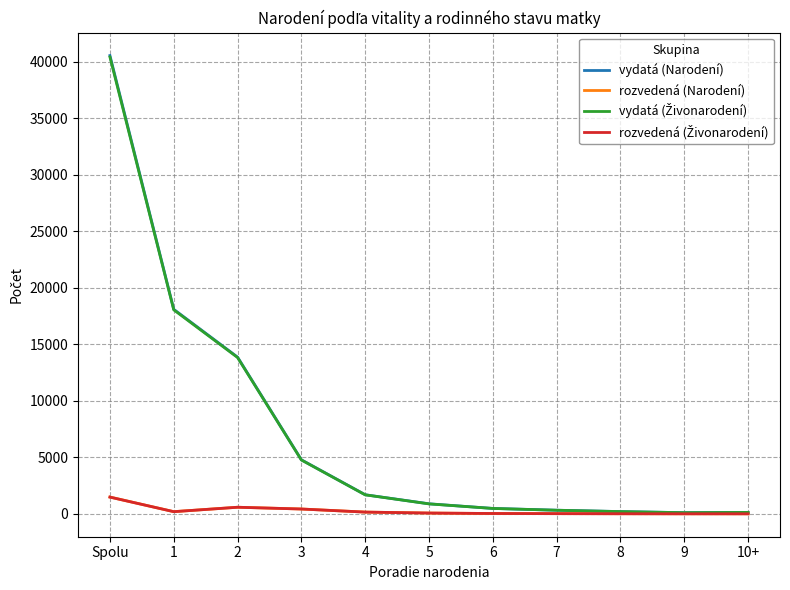

At which category is the sum across all series the highest?

Spolu